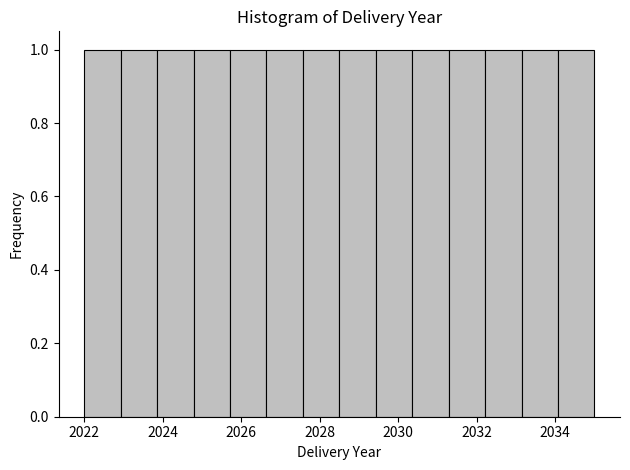

Reading left to right, list every bar in this chart as the range it spans on the x-axis followed by its height. Neither the bar edges nor the heights are printed on the chart, so give them approximately, as read against the axes.

2022.0 to 2023.0: 1
2023.0 to 2023.8: 1
2023.8 to 2024.8: 1
2024.8 to 2025.8: 1
2025.8 to 2026.6: 1
2026.6 to 2027.6: 1
2027.6 to 2028.6: 1
2028.6 to 2029.4: 1
2029.4 to 2030.4: 1
2030.4 to 2031.2: 1
2031.2 to 2032.2: 1
2032.2 to 2033.2: 1
2033.2 to 2034.0: 1
2034.0 to 2035.0: 1